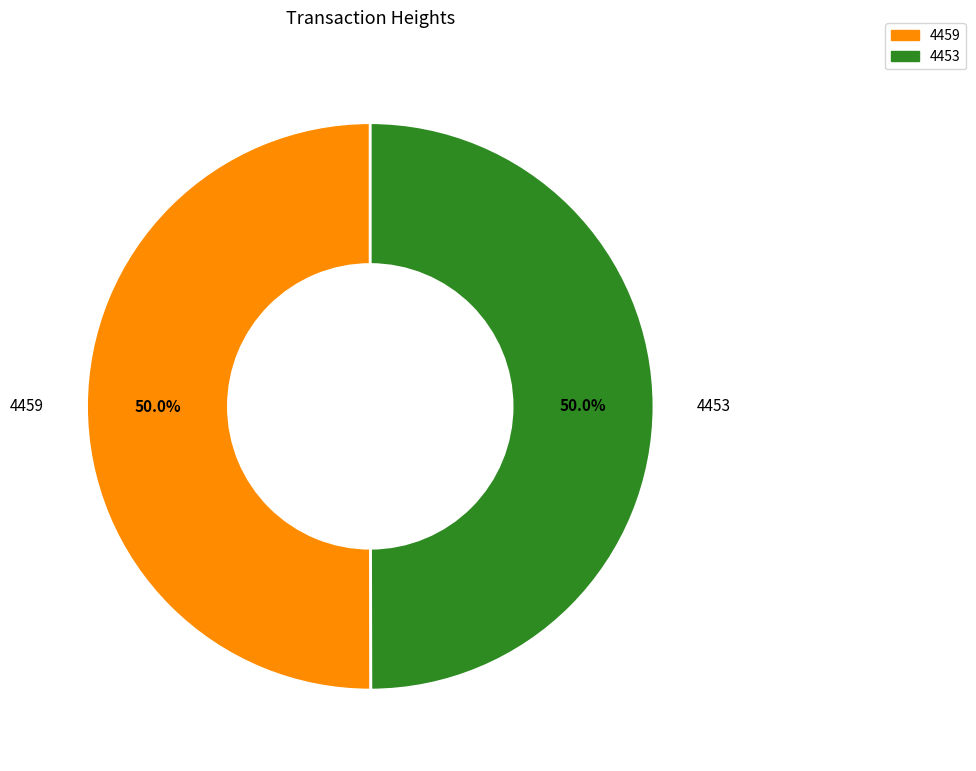

The 4459 slice represents 50% of the pie. True or false?

True